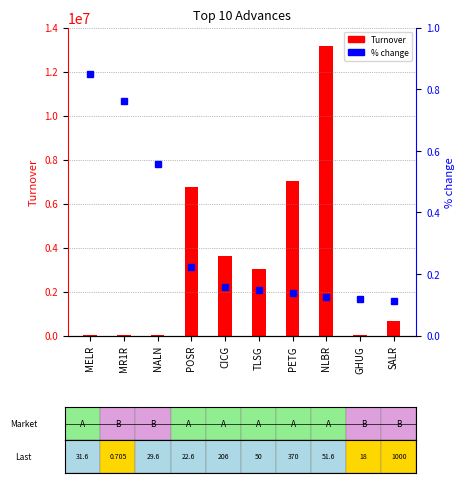

Reading left to right, list all the values displayed in this chart.

Turnover: MELR=35864.6	MR1R=714.4	NALN=29.6	POSR=6733485.6	CICG=3597179.0	TLSG=3008676.6	PETG=7033389.0	NLBR=13170230.1	GHUG=25761.5	SALR=648125.0
% change: MELR=0.8	MR1R=0.8	NALN=0.6	POSR=0.2	CICG=0.2	TLSG=0.1	PETG=0.1	NLBR=0.1	GHUG=0.1	SALR=0.1